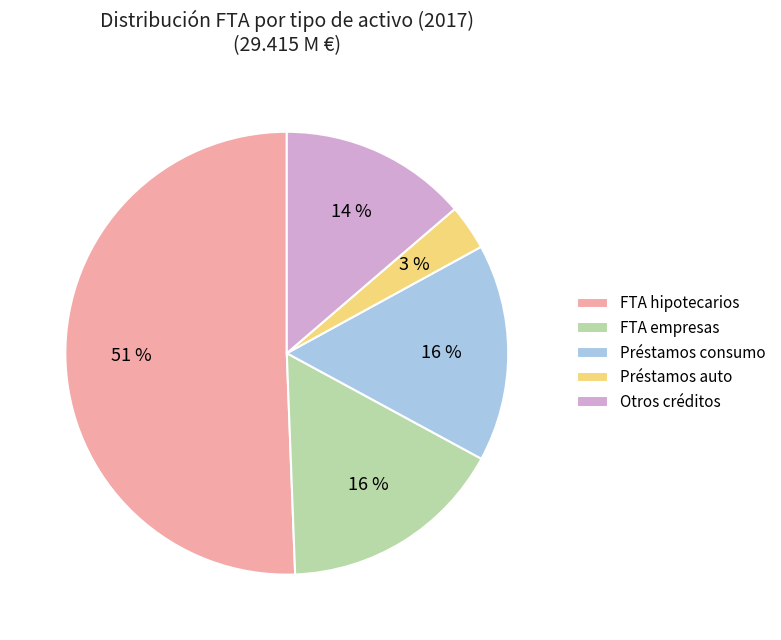

What is the ratio of the value at FTA hipotecarios to the value at Préstamos consumo?

3.2